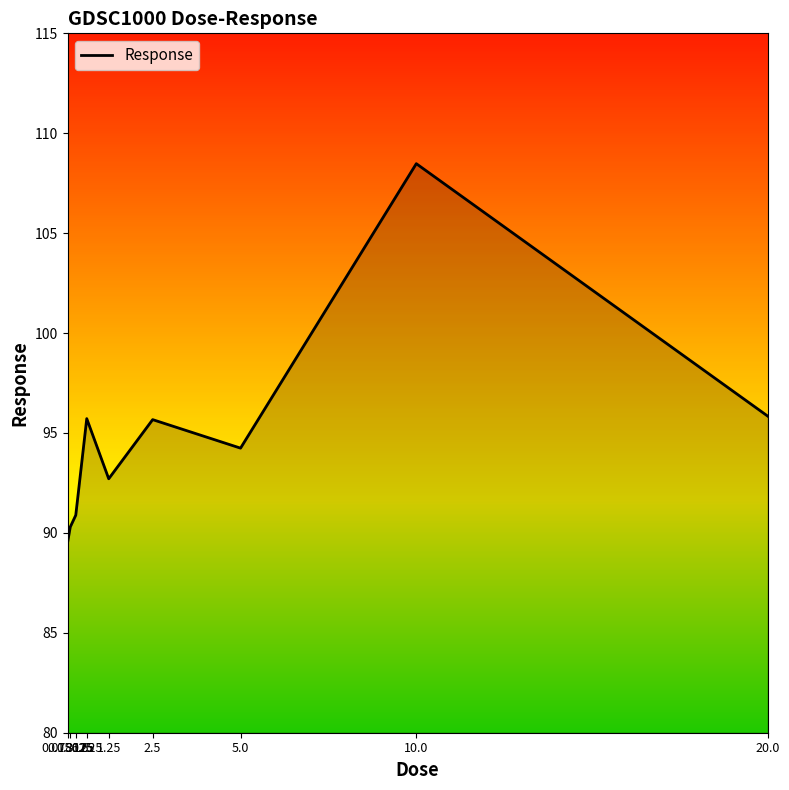

What is the minimum value shown in the chart?

89.5